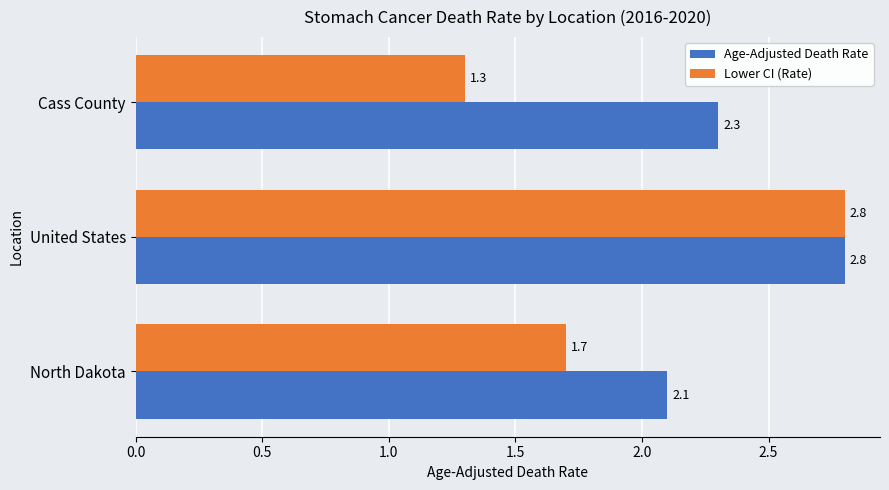

What is the difference between the second highest and minimum values in the Age-Adjusted Death Rate series?

0.2